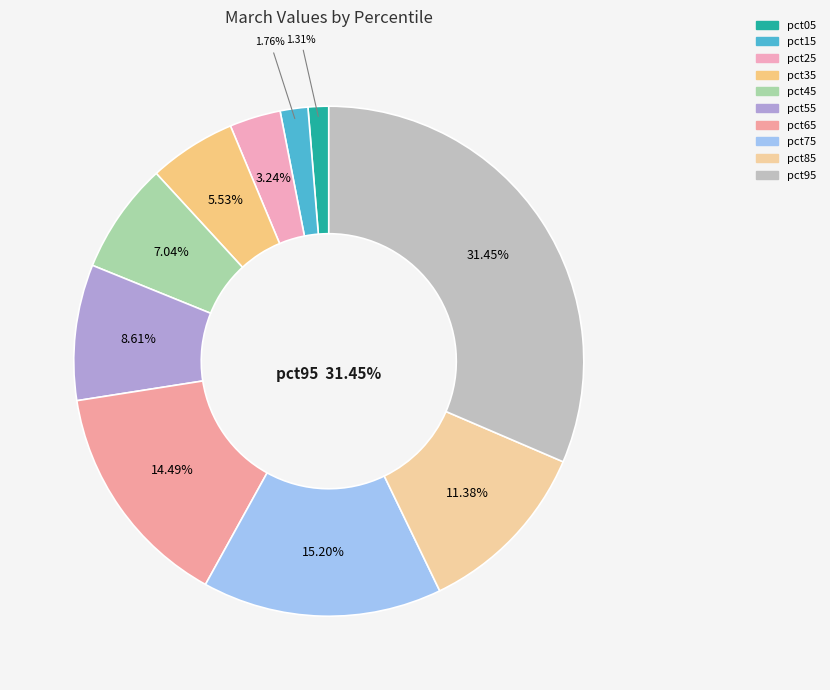

How many segments does this pie chart have?

10